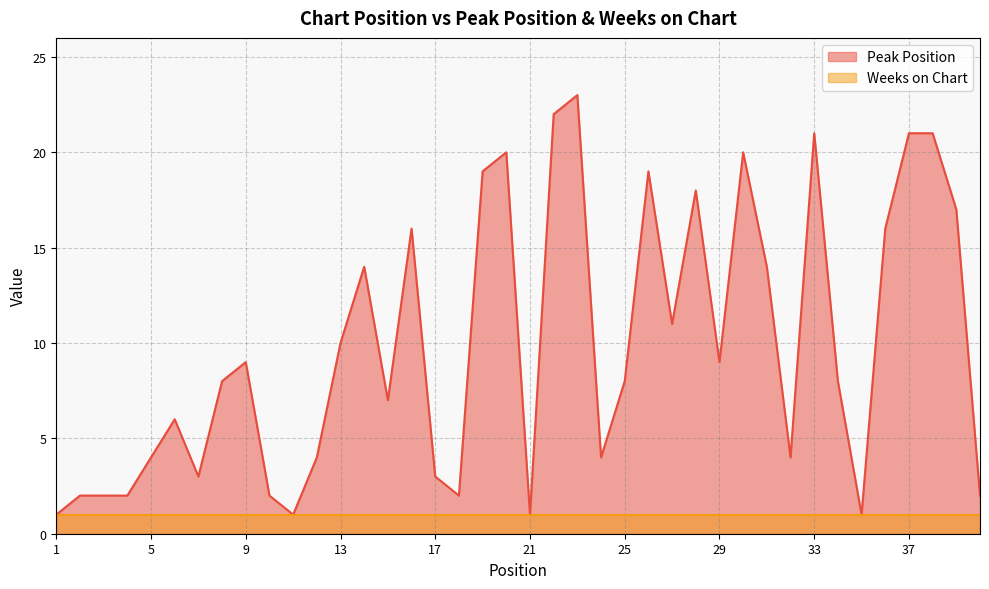

What is the change in value from 20 to 21?

-19